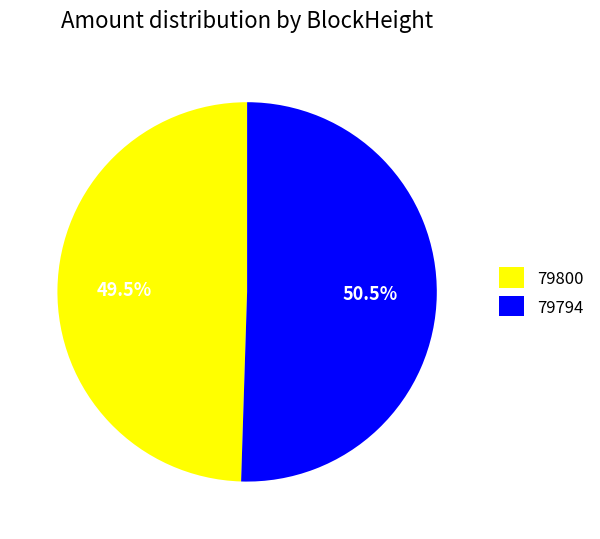

Which has a higher value, 79794 or 79800?

79794